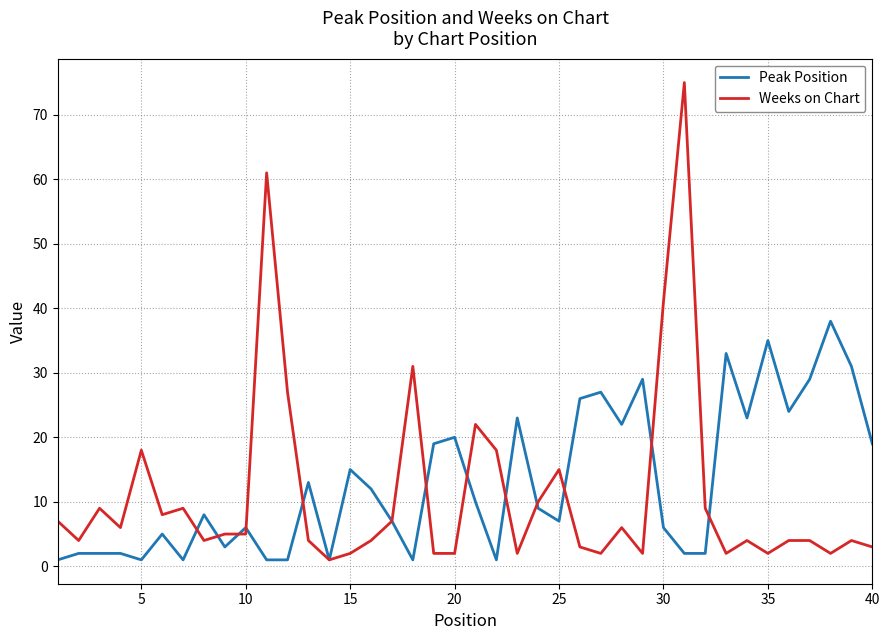

What is the maximum value shown in the chart?

75